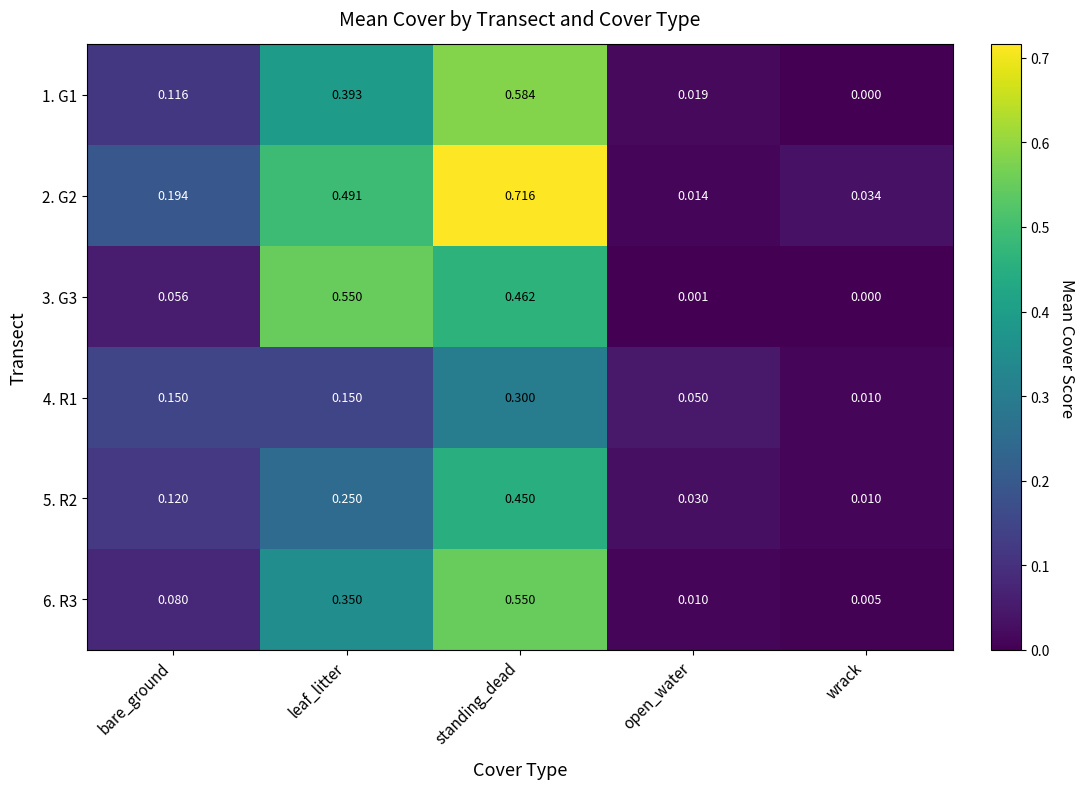

Which category has the lowest value across all series?

wrack